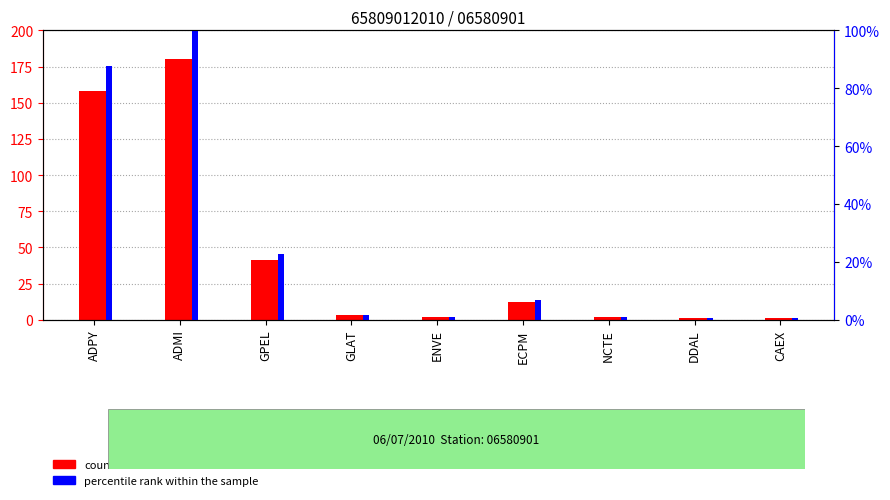

Read the percentile rank within the sample value at GLAT.

1.7